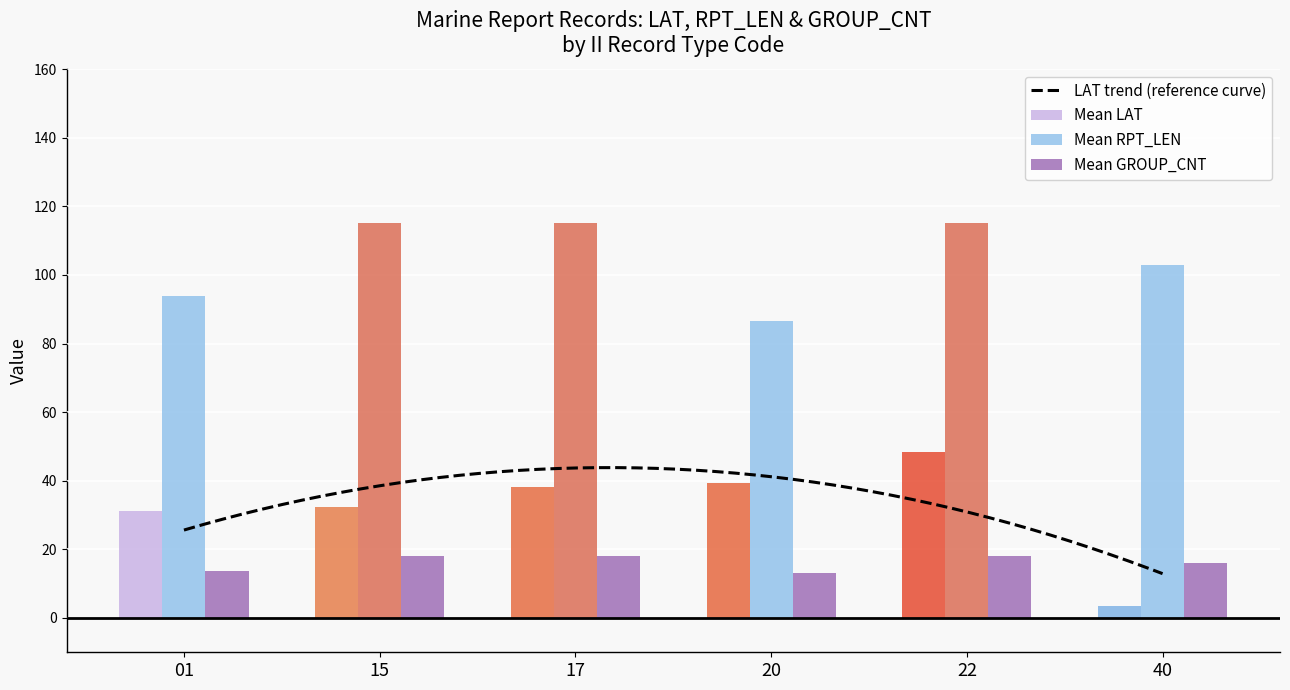

What are all the series names shown in the legend?

Mean LAT, Mean RPT_LEN, Mean GROUP_CNT